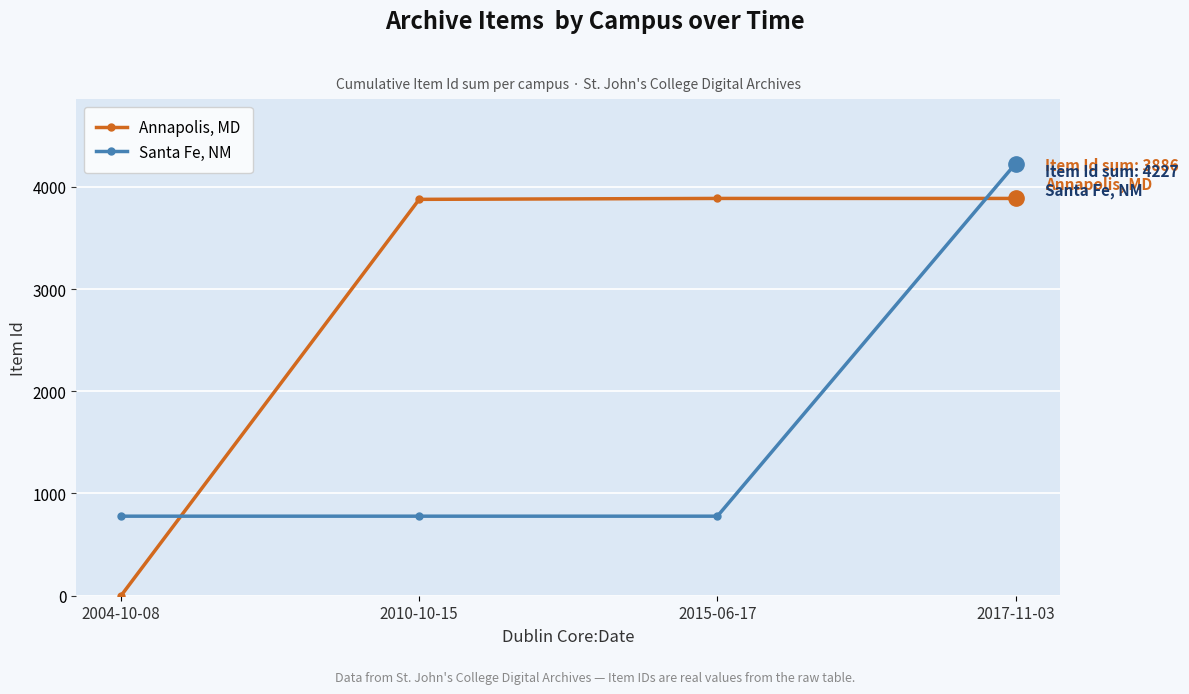

What is the approximate value of Santa Fe, NM at 2004-10-08, to the nearest 100?

800